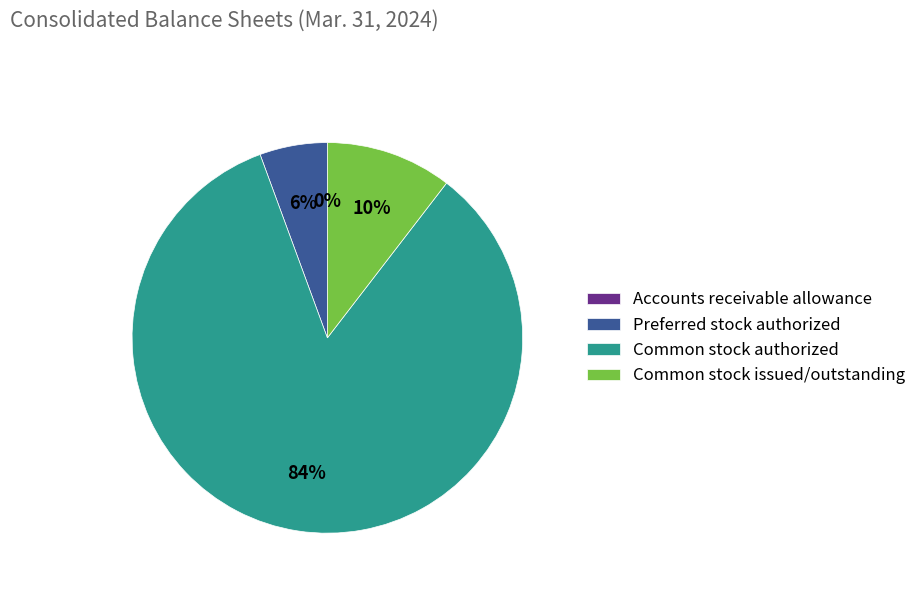

To the nearest percent, what is the average slice percentage?

25%